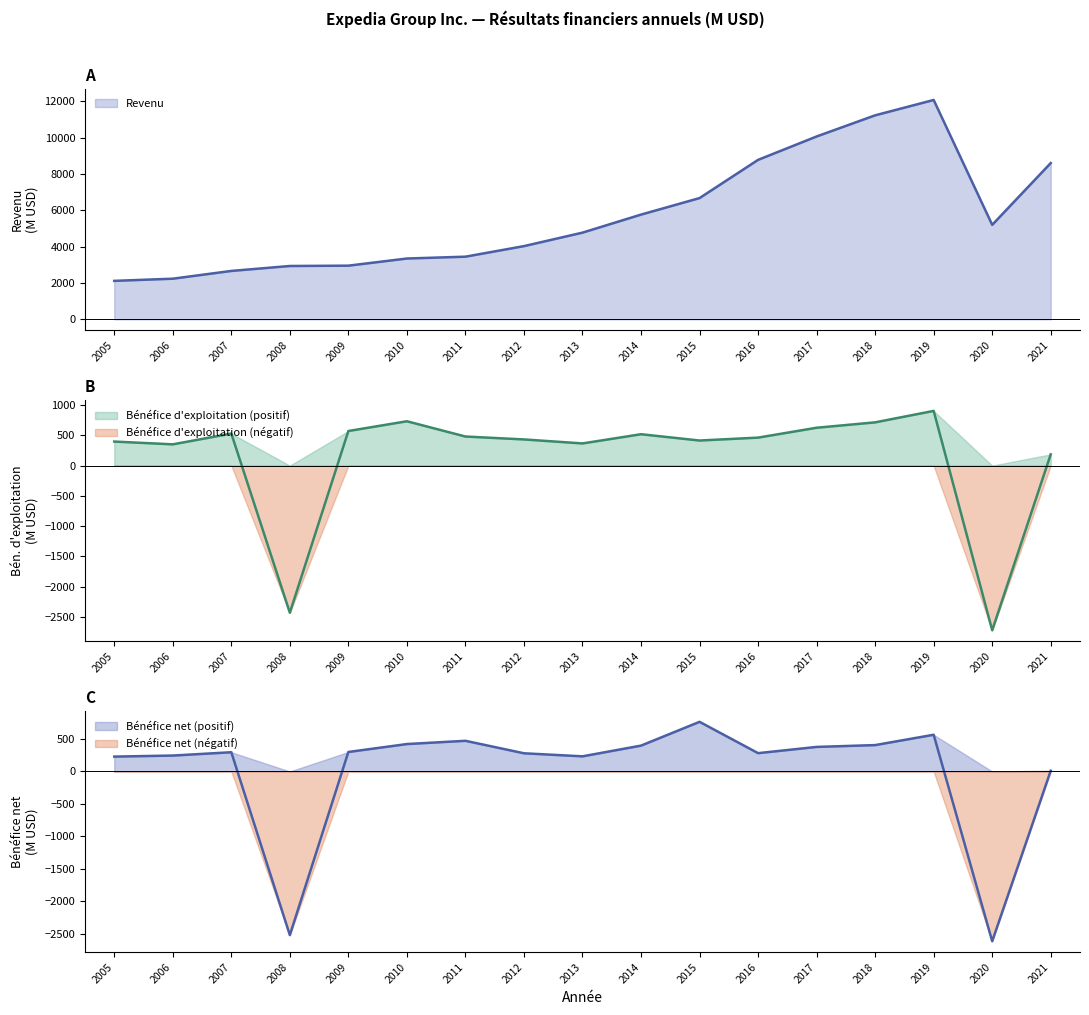

At which label is Bénéfice net closest to -924?

2021